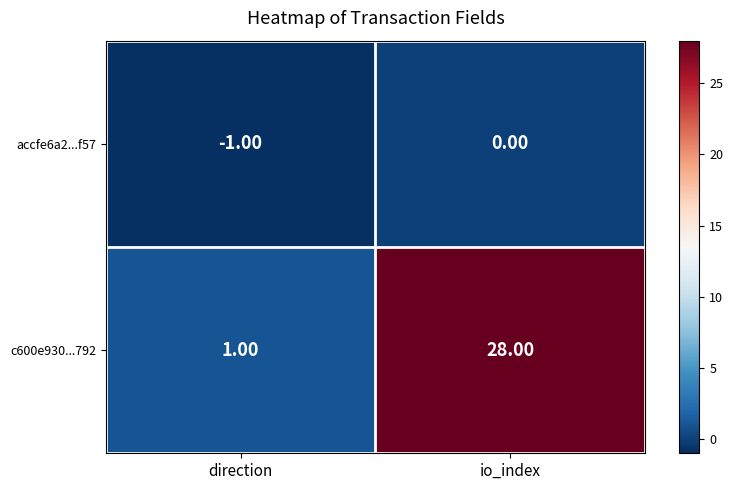

At how many categories does at least one series exceed 9?

1